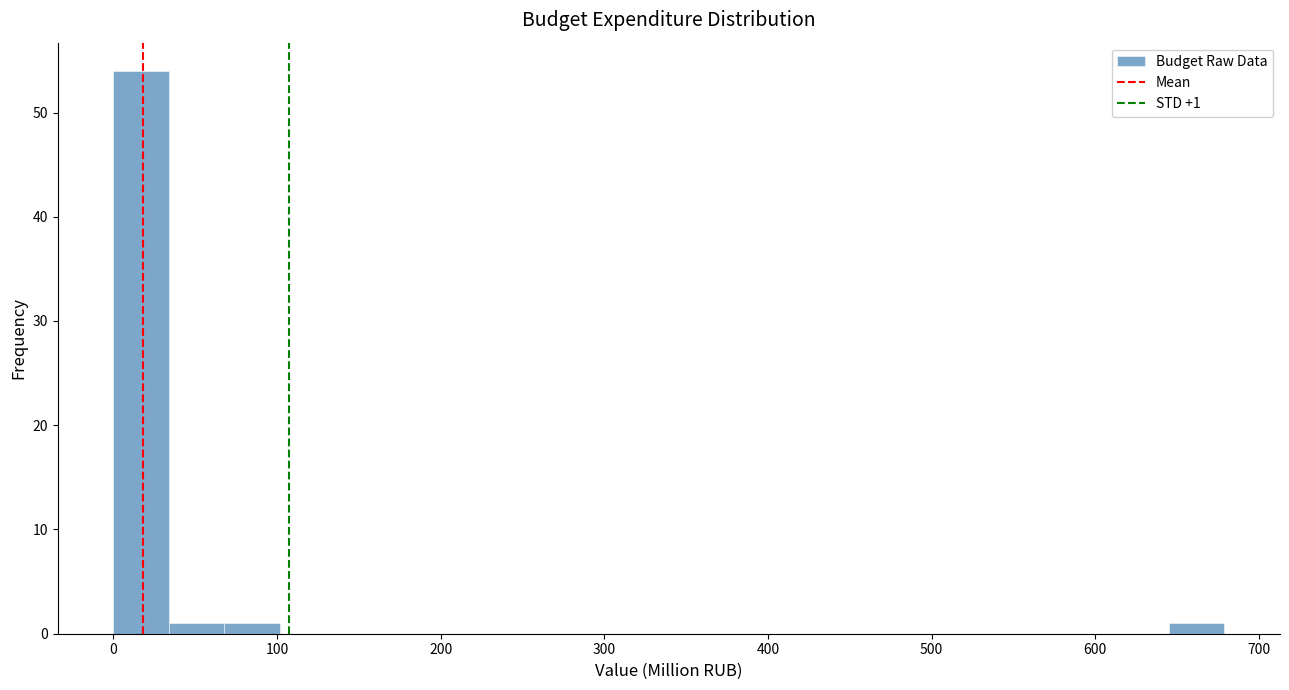

Read against the x-axis, roughly where is the centre of the tallest bar?

20